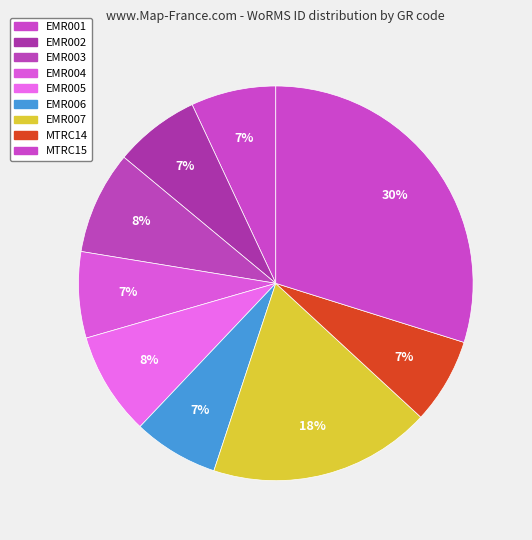

To the nearest percent, what is the average slice percentage?

11%